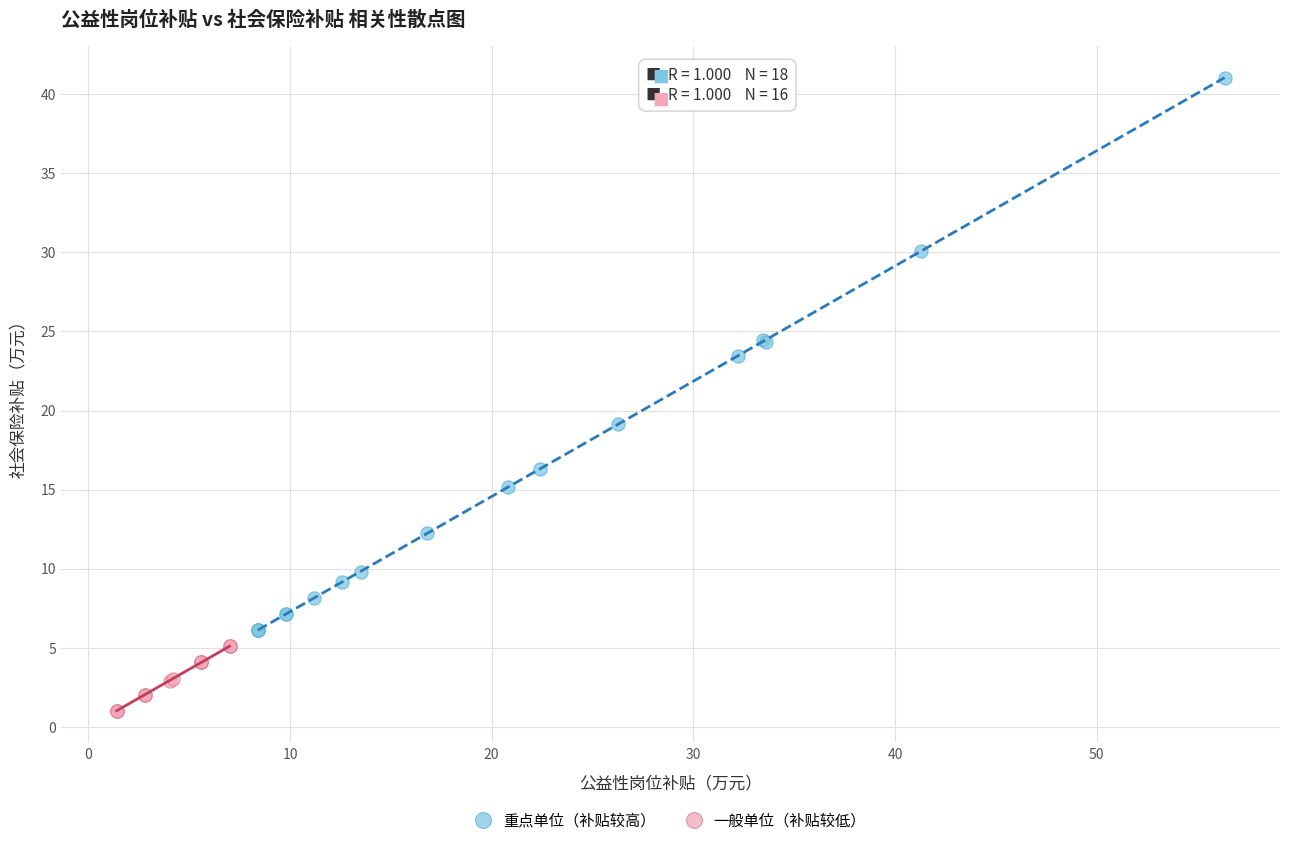

What are all the series names shown in the legend?

重点单位（补贴较高）, 一般单位（补贴较低）